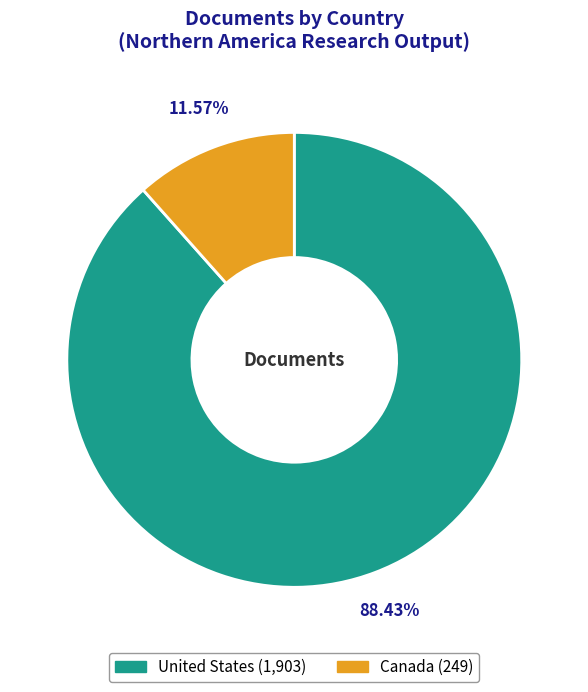

Which slice represents more than half of the pie?

United States